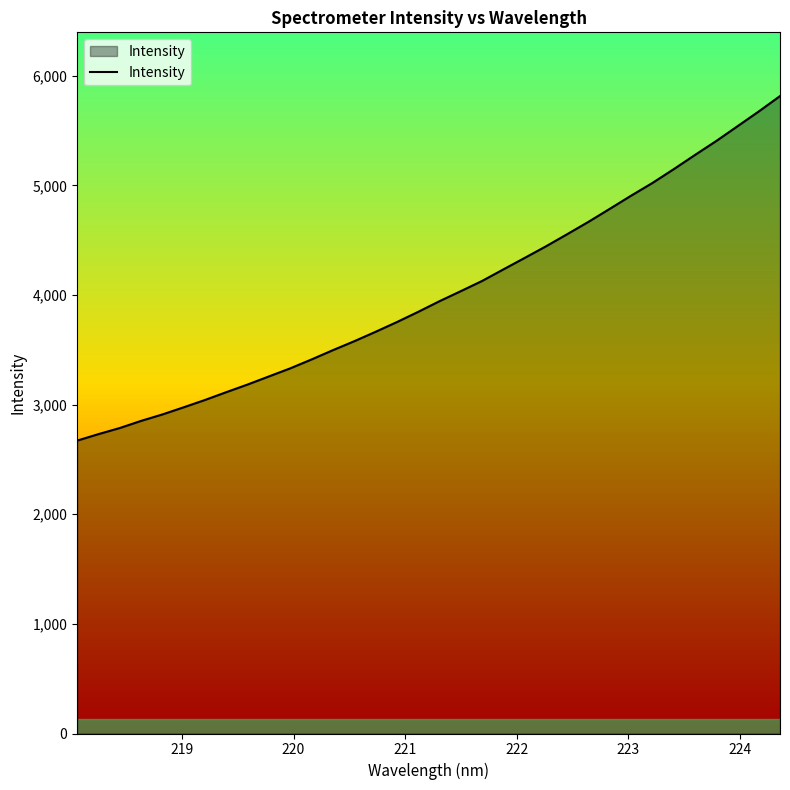

What is the difference between the maximum and minimum values?

3142.7